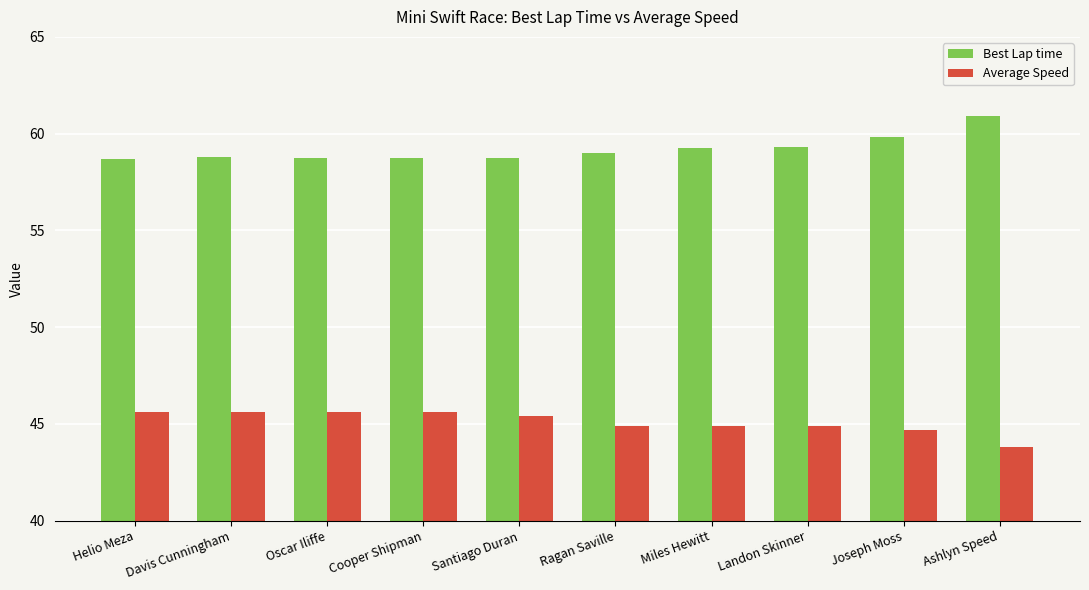

What position from the right is Davis Cunningham?

9